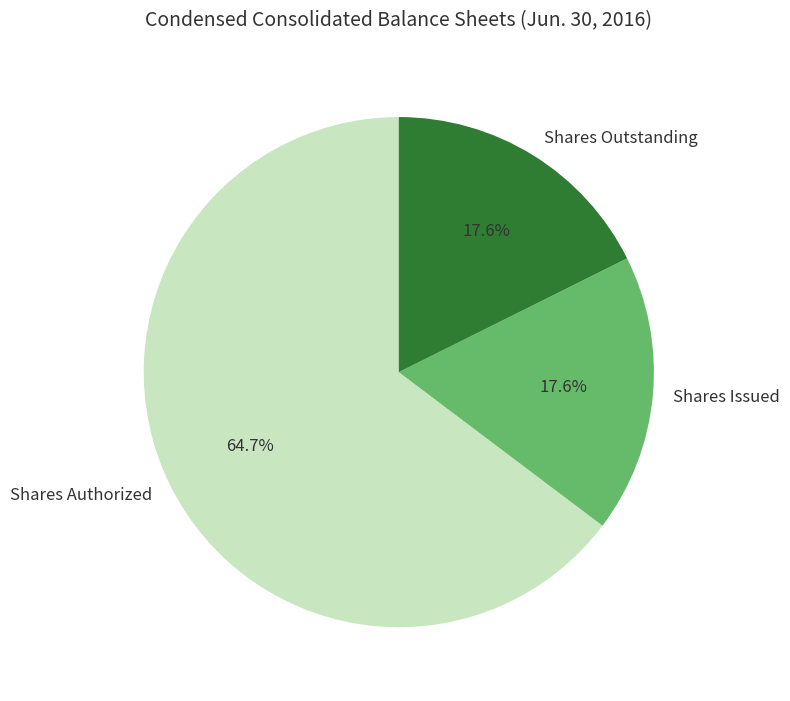

Which slice represents more than half of the pie?

Shares Authorized